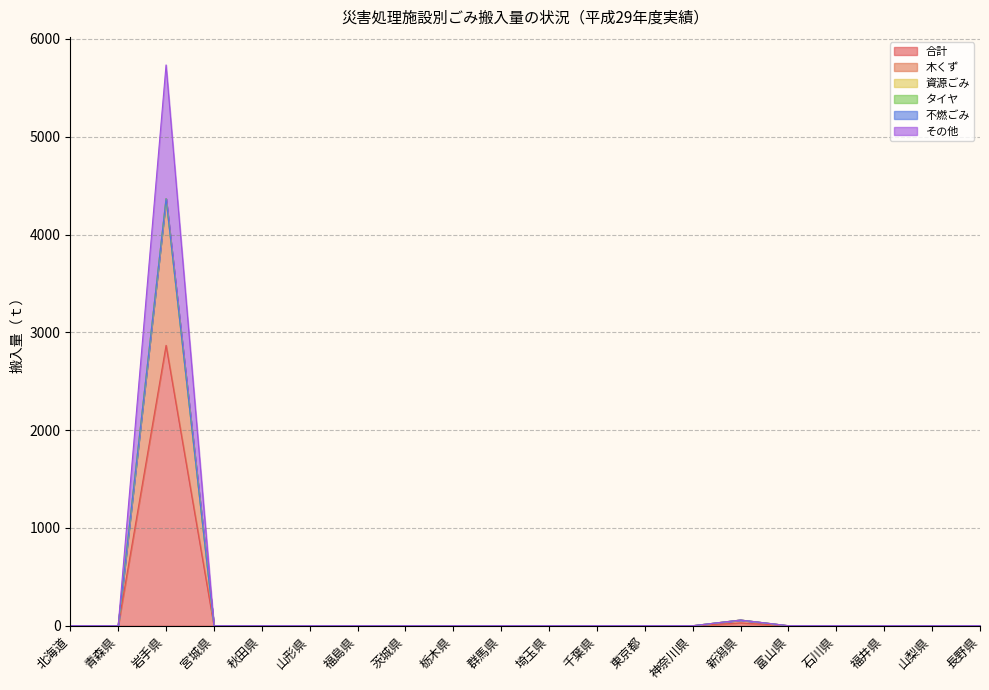

At which label is 合計 closest to 1433?

新潟県